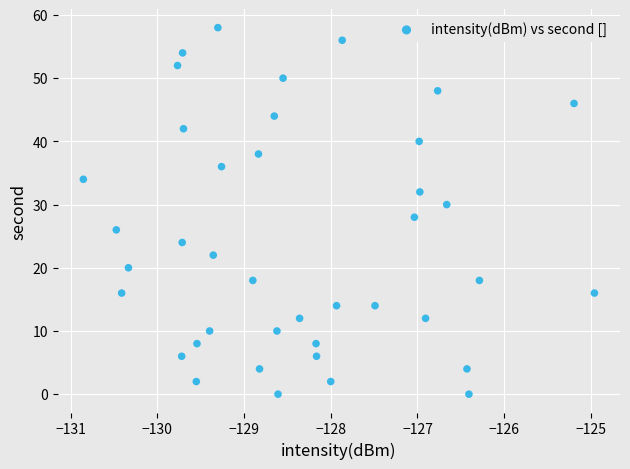

What is the range of Y values (max minus min)?

58